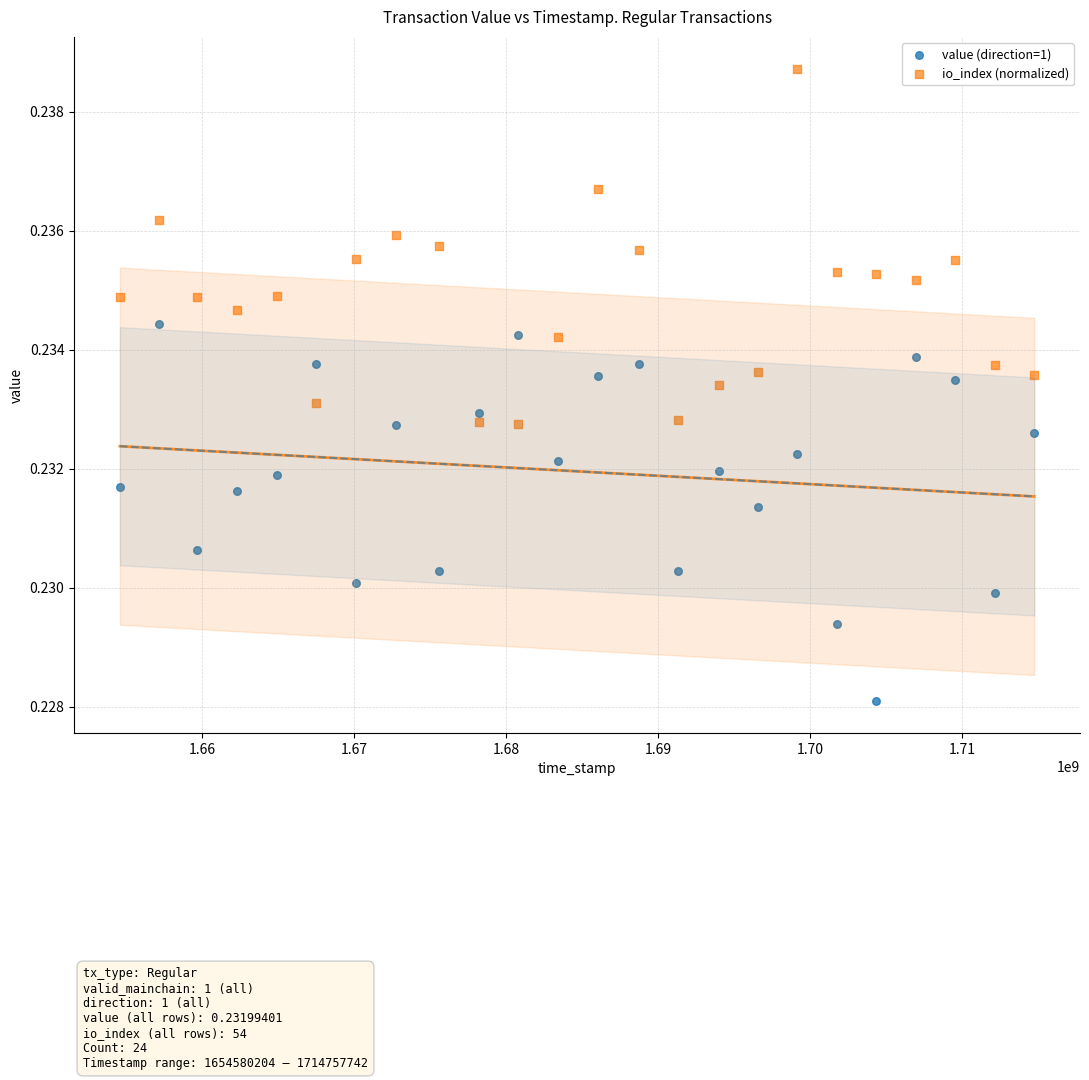

Across all data points, what is the range of X values (max minus min)?

60177538.0